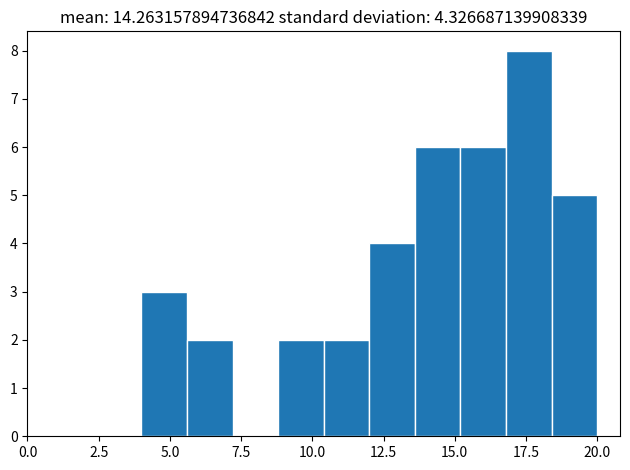

Read against the x-axis, roughly where is the centre of the tallest bar?

17.5